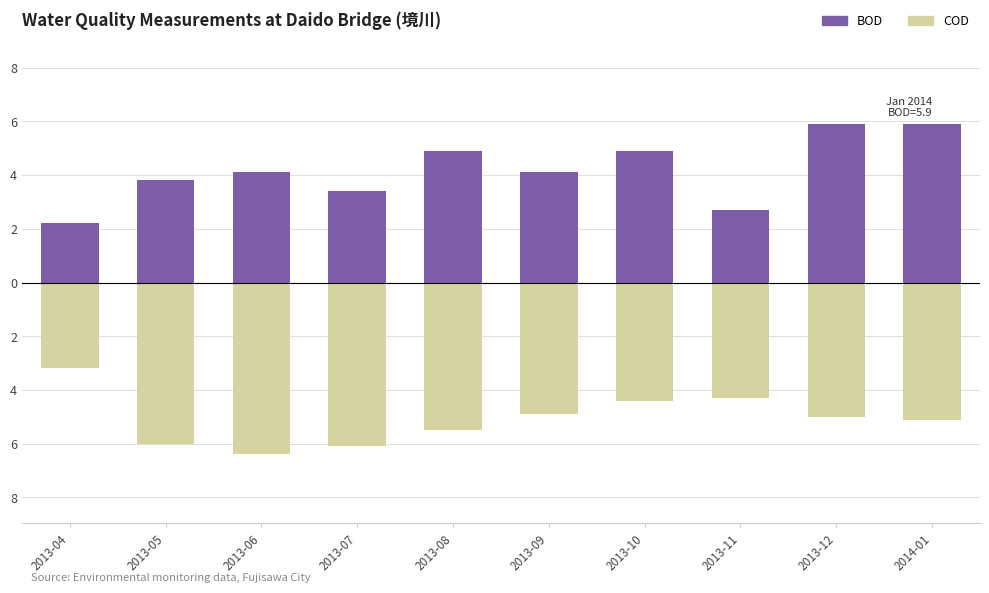

Does the chart contain stacked bars?

No